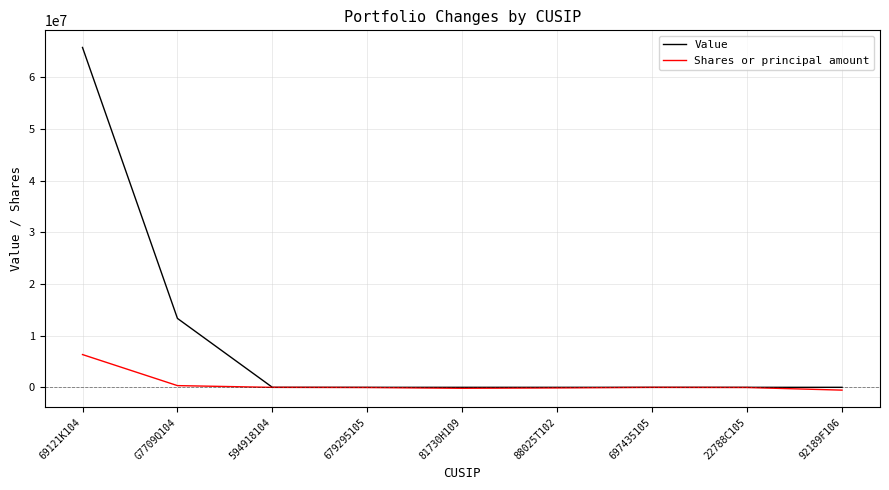

Which label corresponds to the largest value in the chart?

69121K104